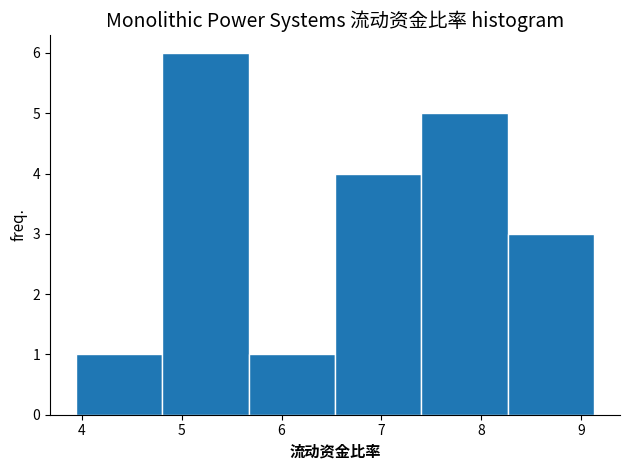

How tall is the bar that spans 8.3 to 9.1 on the x-axis? Neither the bar edges nor the heights are printed on the chart, so give them approximately, as read against the axes.

3